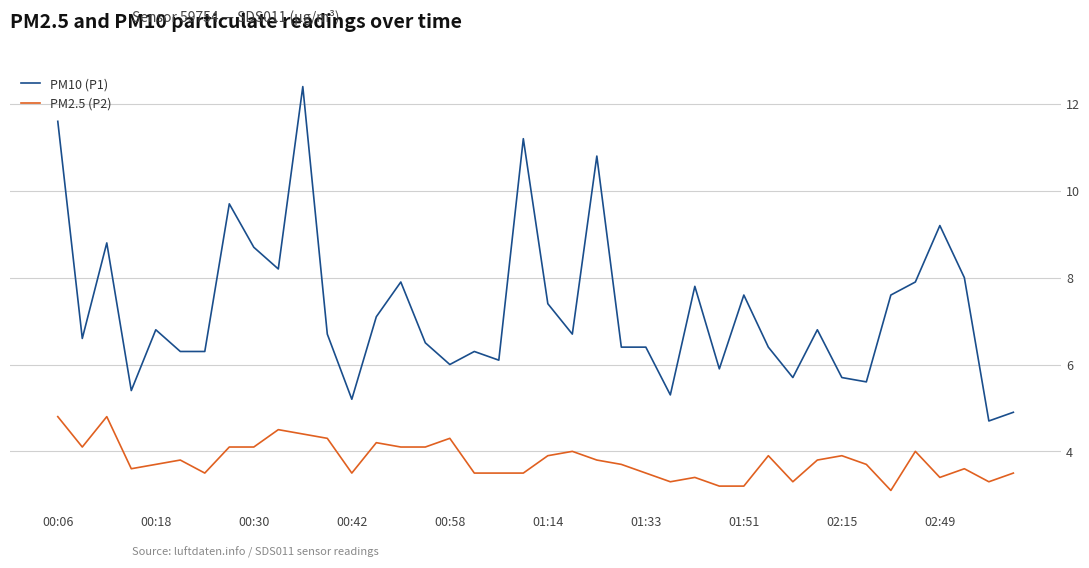

Does the chart have visible grid lines?

Yes